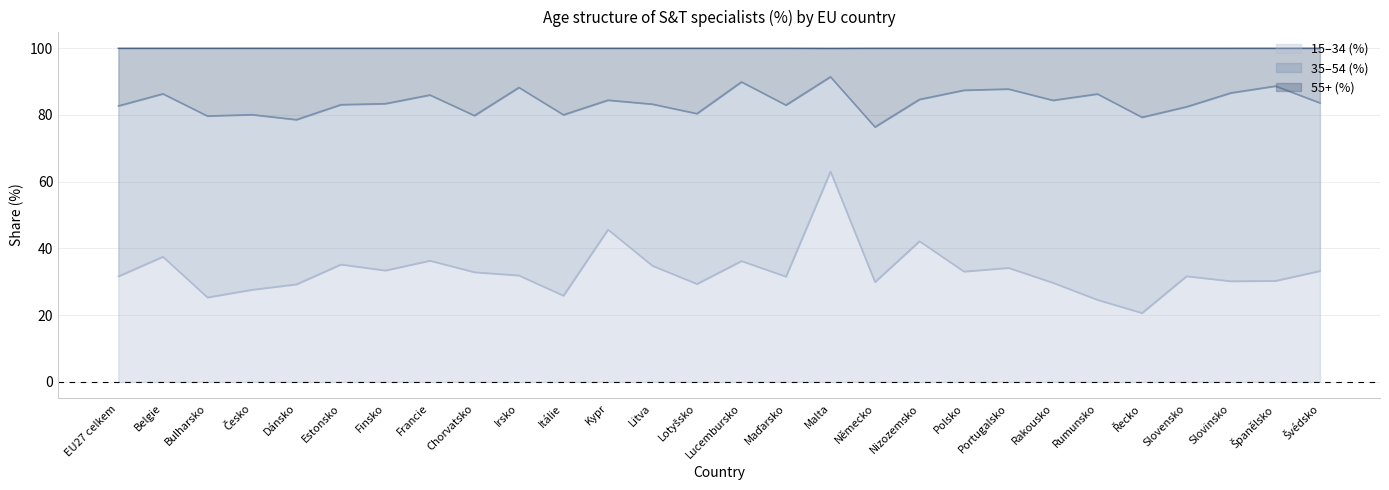

The 15-34 (%) series shows 63.0 at Estonsko. True or false?

False